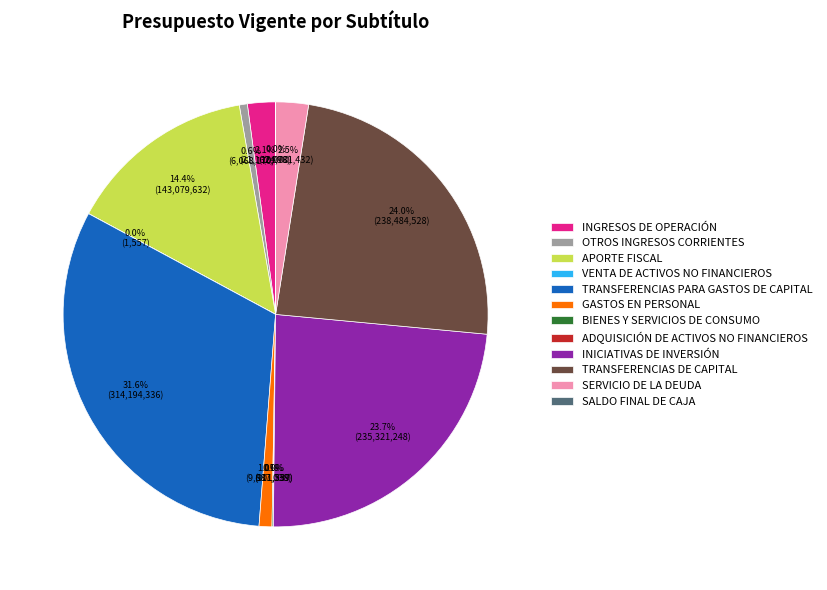

What is the largest slice in the pie chart?

TRANSFERENCIAS PARA GASTOS DE CAPITAL